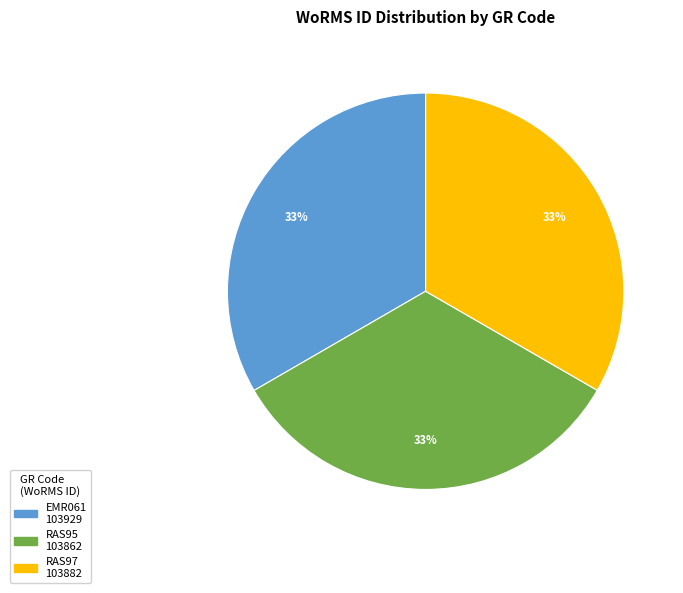

Does RAS97 account for over 50% of the chart?

No